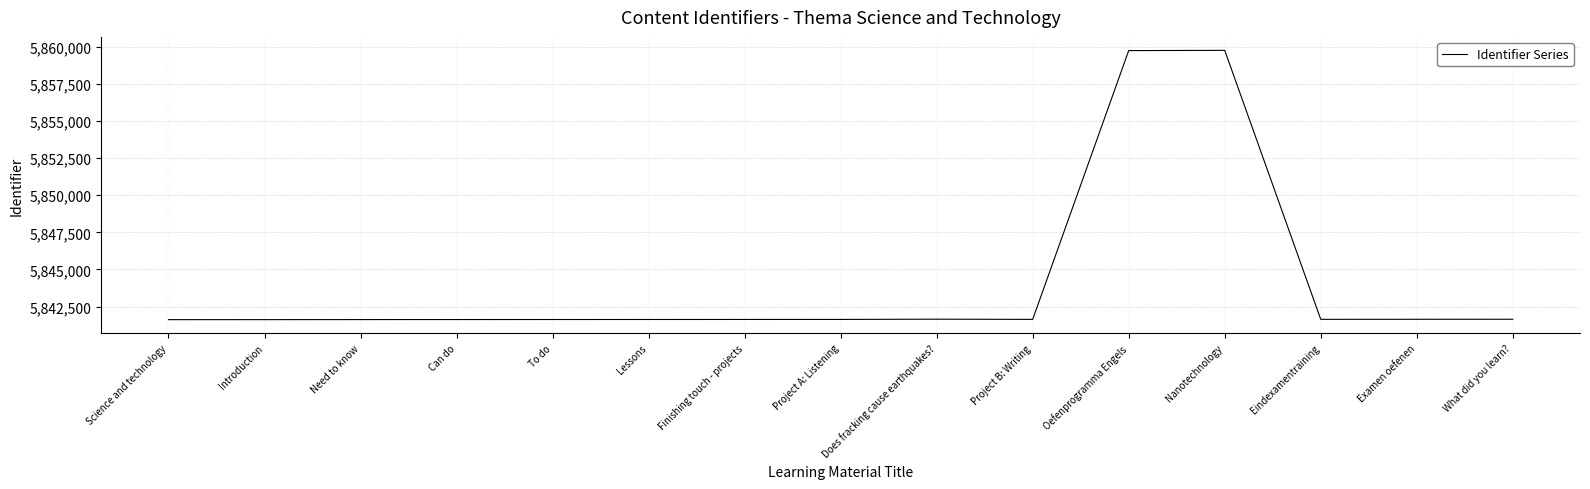

True or false: the data shows 5841627 at Finishing touch - projects.

True